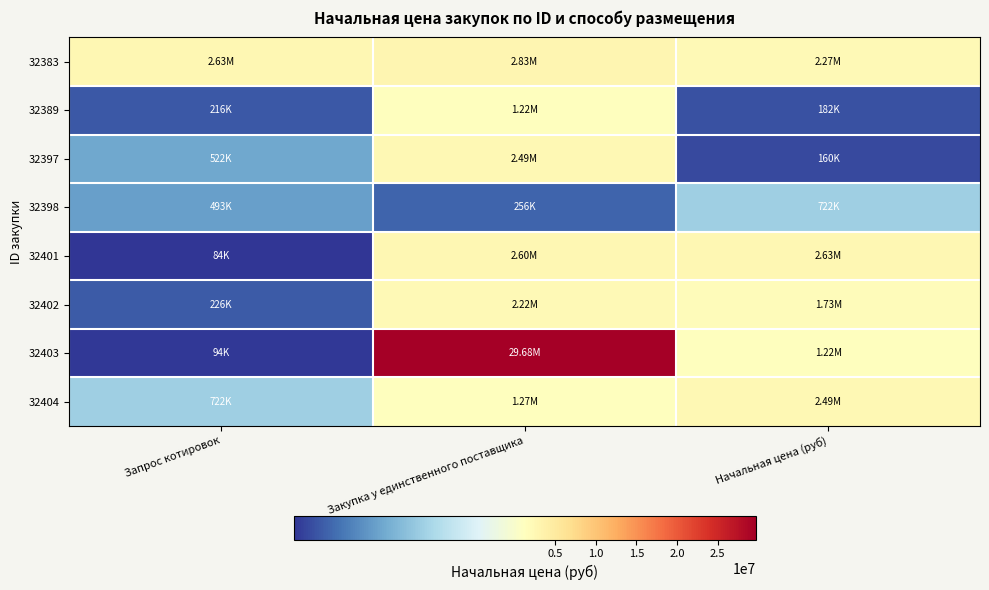

Between Закупка у единственного поставщика and Начальная цена (руб), which is larger?

Закупка у единственного поставщика